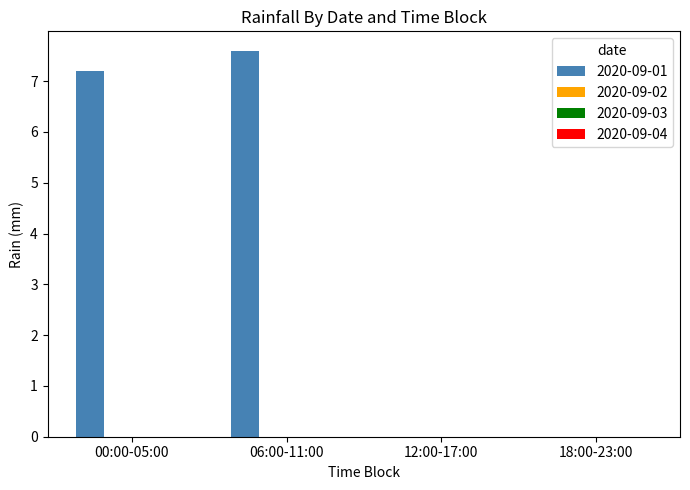

What is the maximum value shown in the chart?

7.6